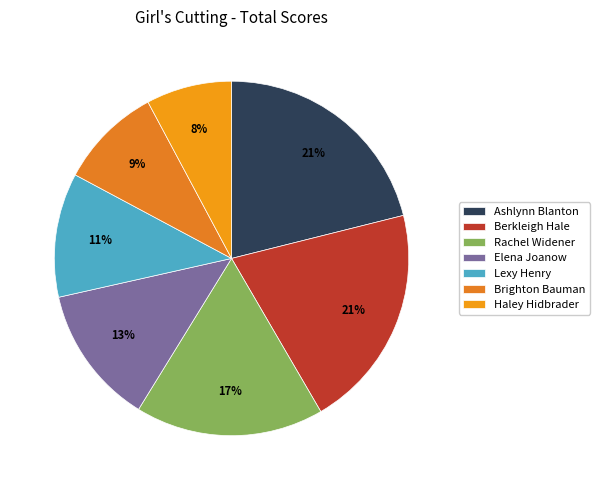

To the nearest percent, what is the difference between the largest and smallest slice percentages?

13%